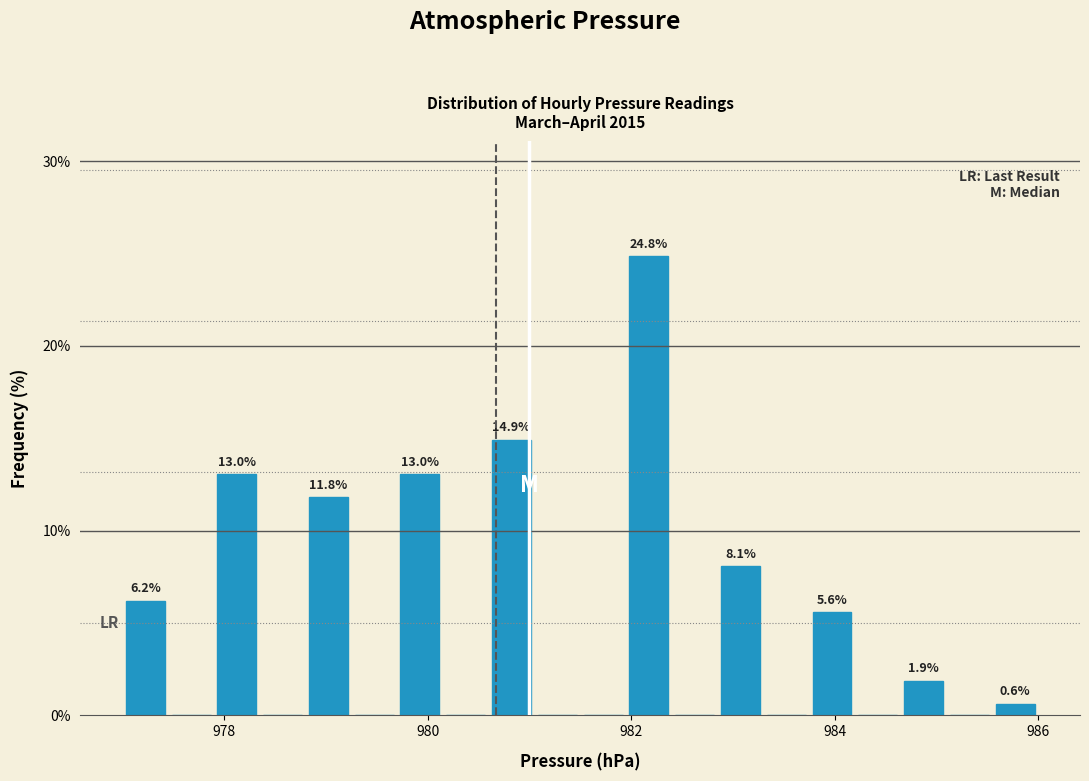

Read against the x-axis, roughly where is the centre of the tallest bar?

982.2